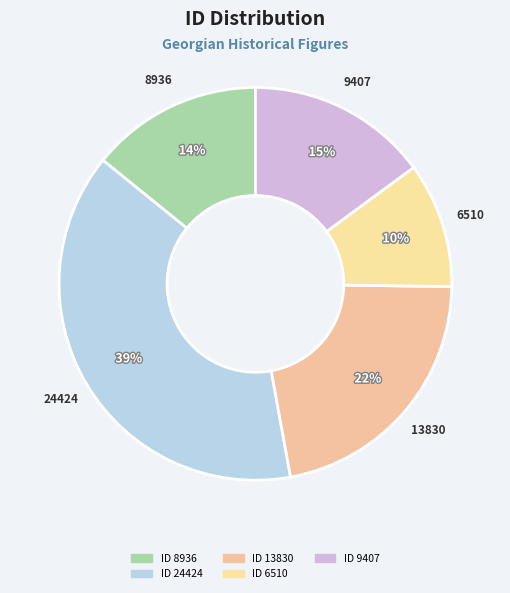

How many segments does this pie chart have?

5